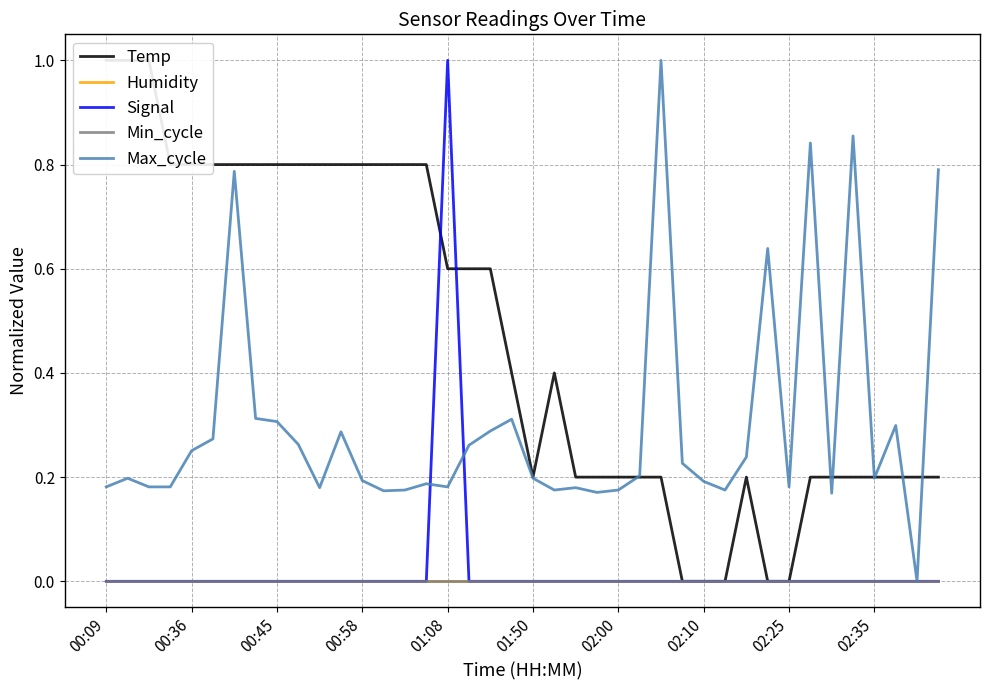

Is it true that Signal equals -0.4 at 25?

False